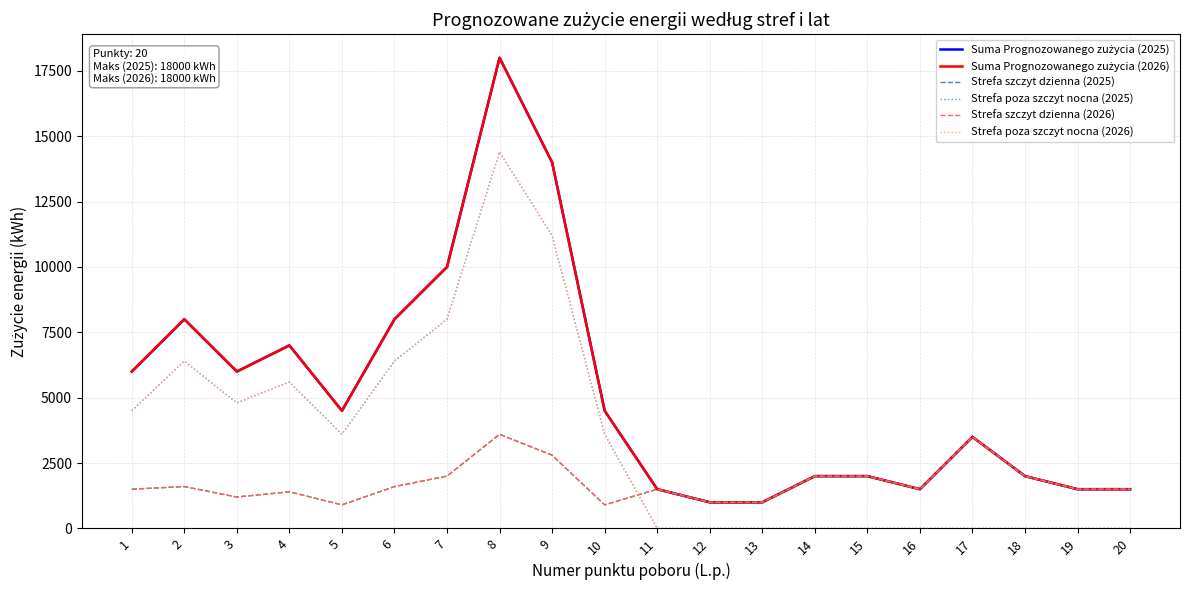

How many data points does each series have?

20